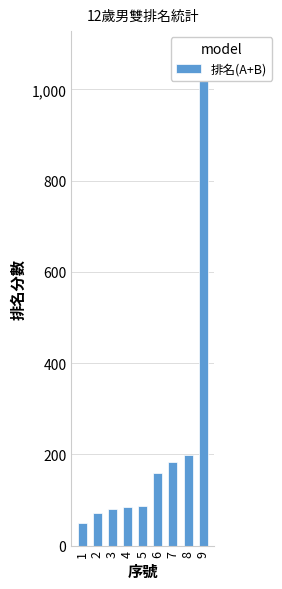

Count the number of data series in this chart.

1